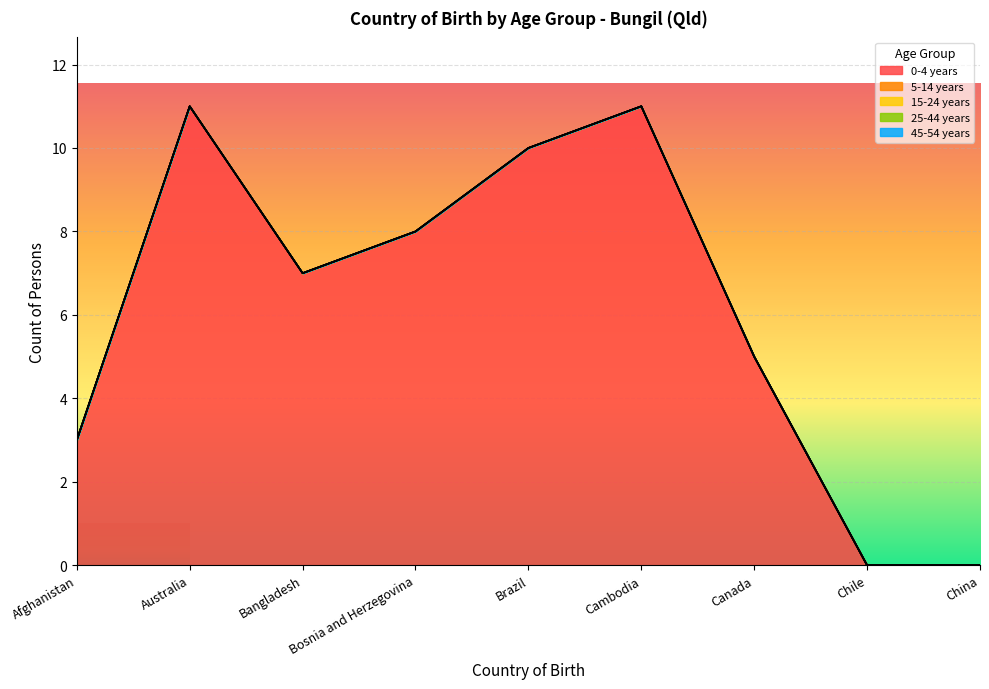

The 0-4 years series shows 8 at Bosnia and Herzegovina. True or false?

True